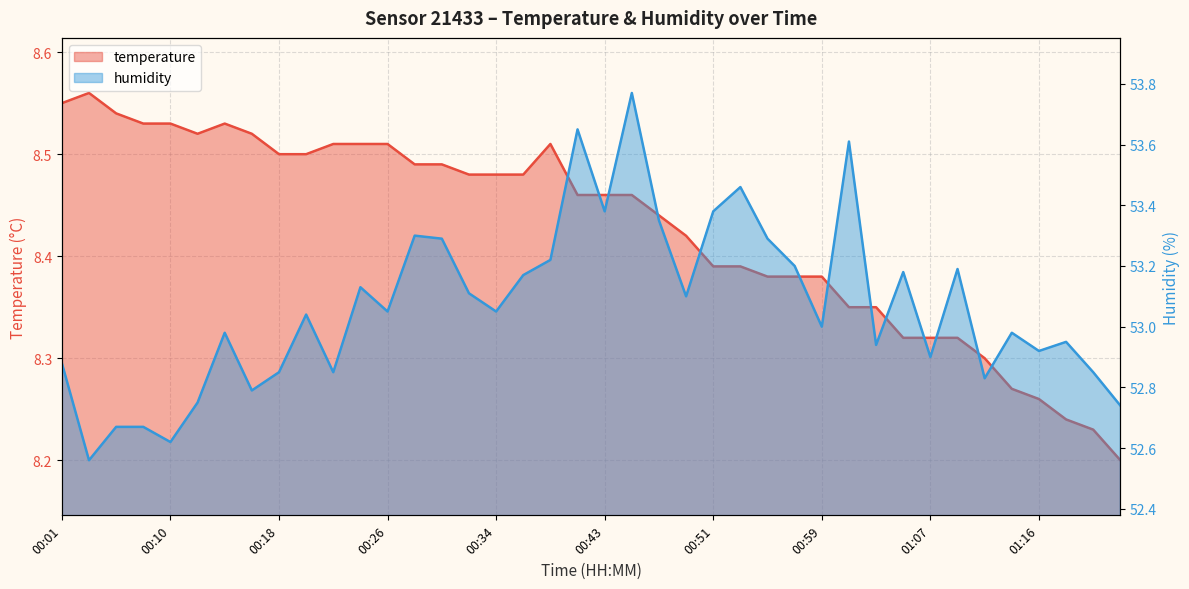

At 00:53, list the series in order from smallest to largest.

temperature, humidity